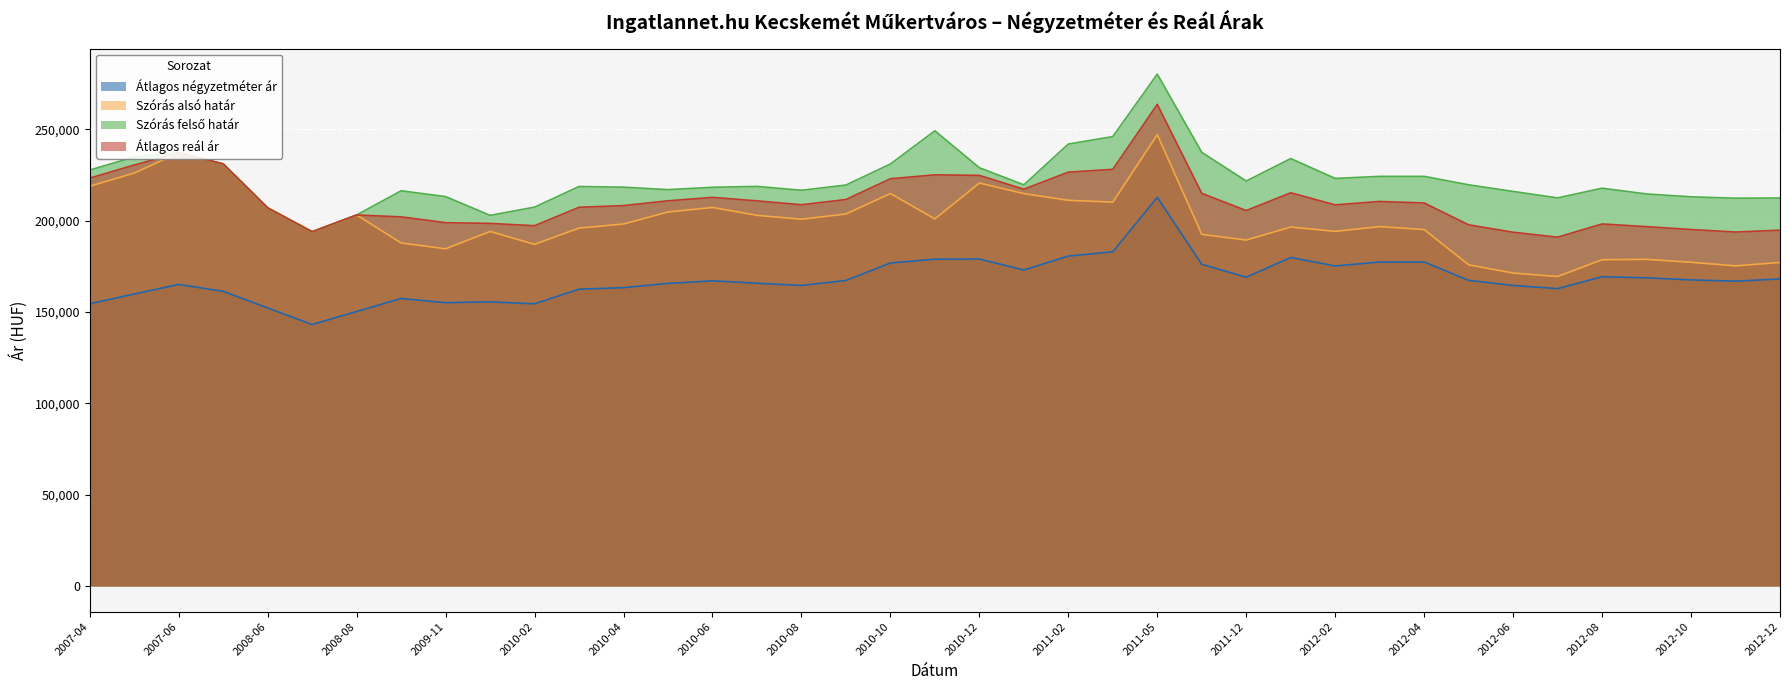

What is the spread (max minus min) of values at 2010-07?

52976